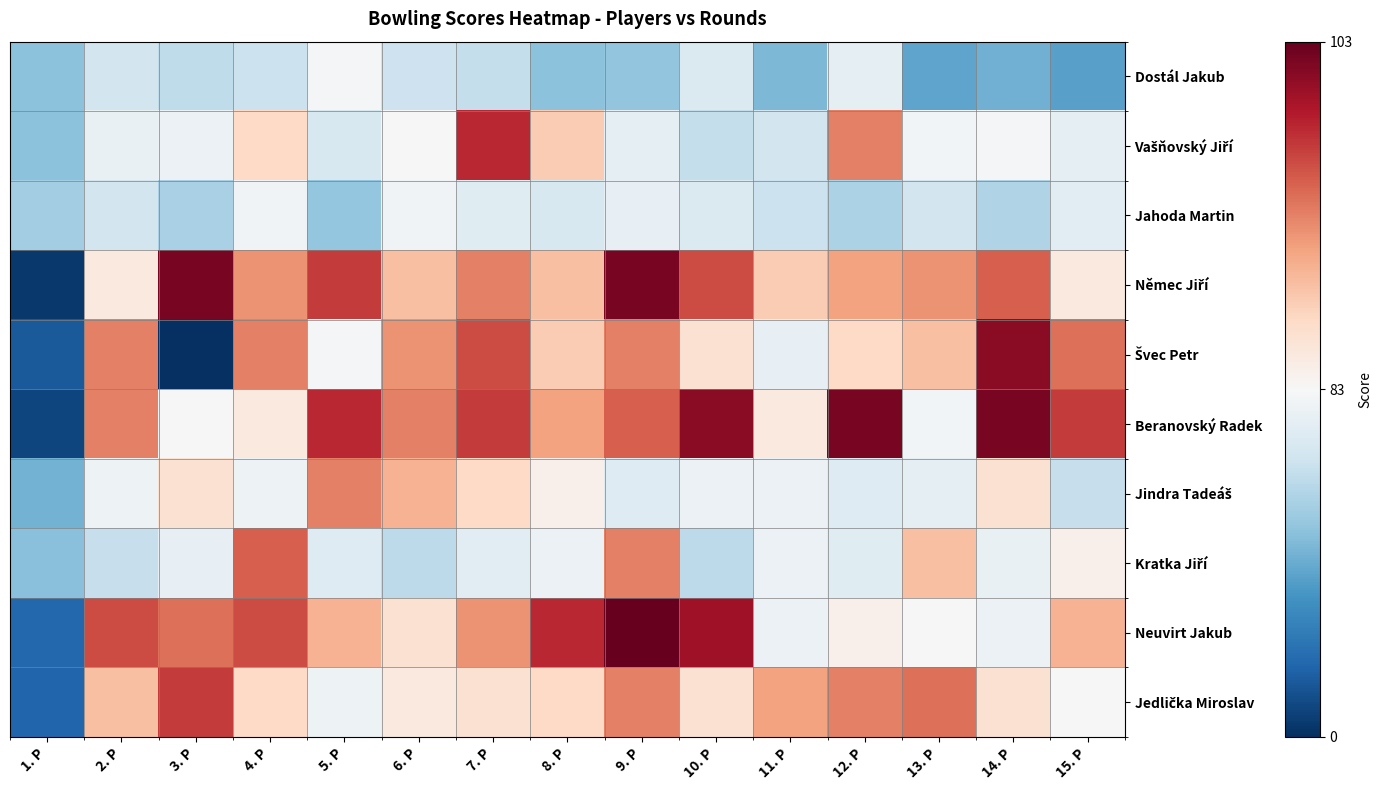

At how many categories does at least one series exceed 59?

14